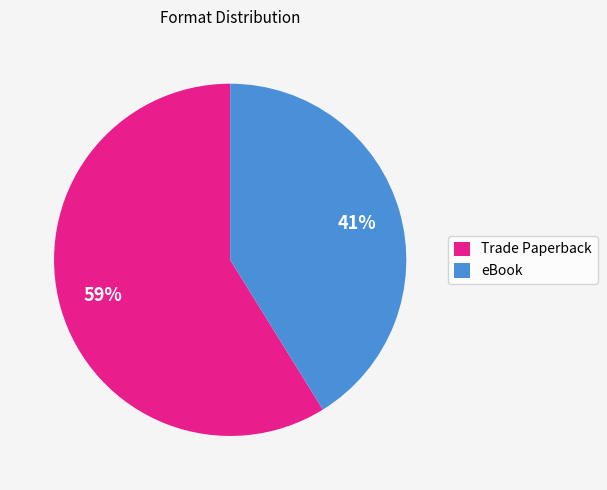

True or false: Trade Paperback accounts for 59% of the total.

True